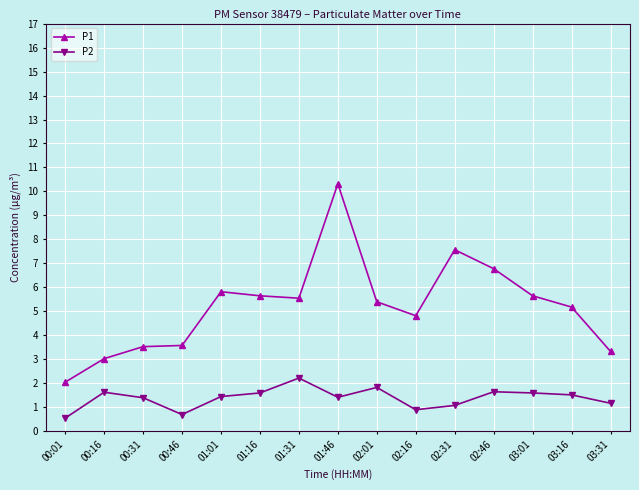

True or false: P2 has a value of 2.5 at 01:46.

False